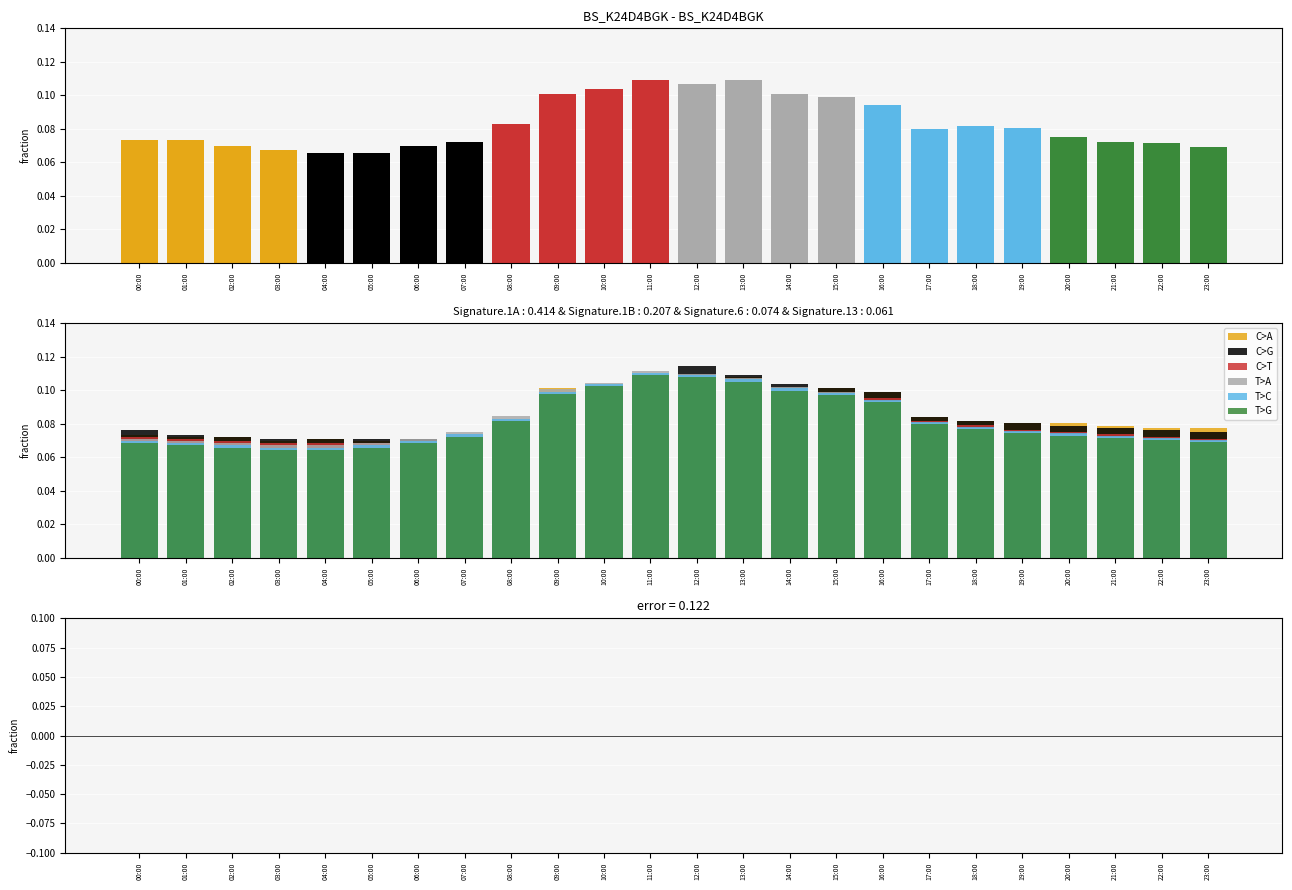

How many T>A values are between 0 and 1?

24